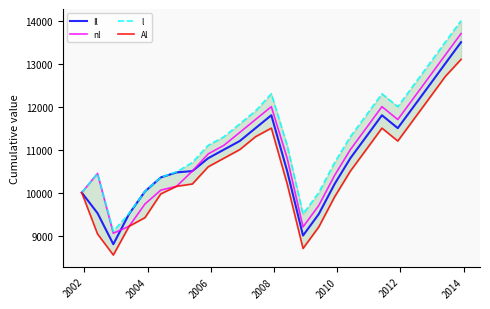

How many lines are shown in the chart?

4